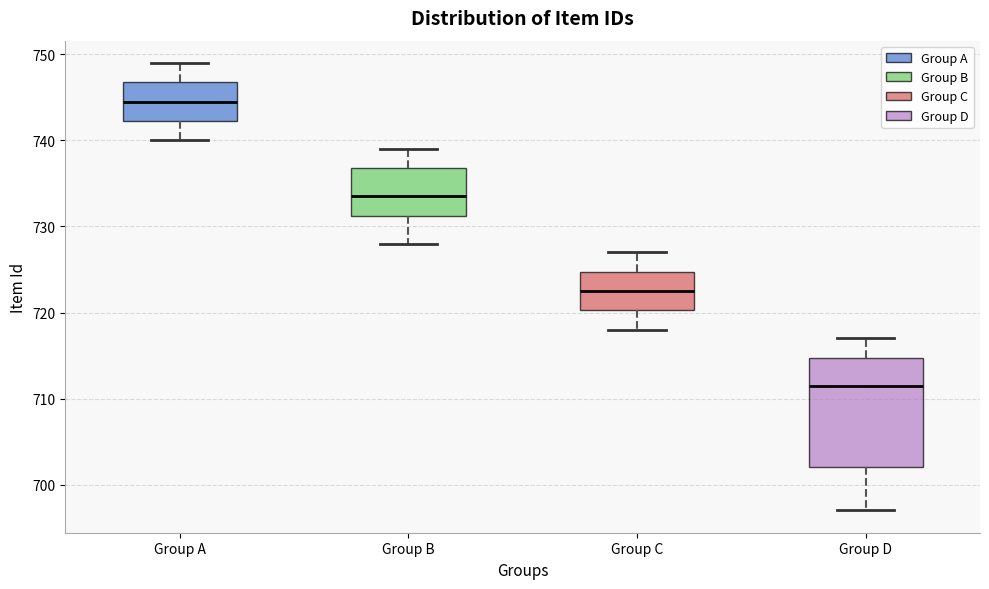

Which box is the tallest, from its lower edge to its upper edge?

Group D